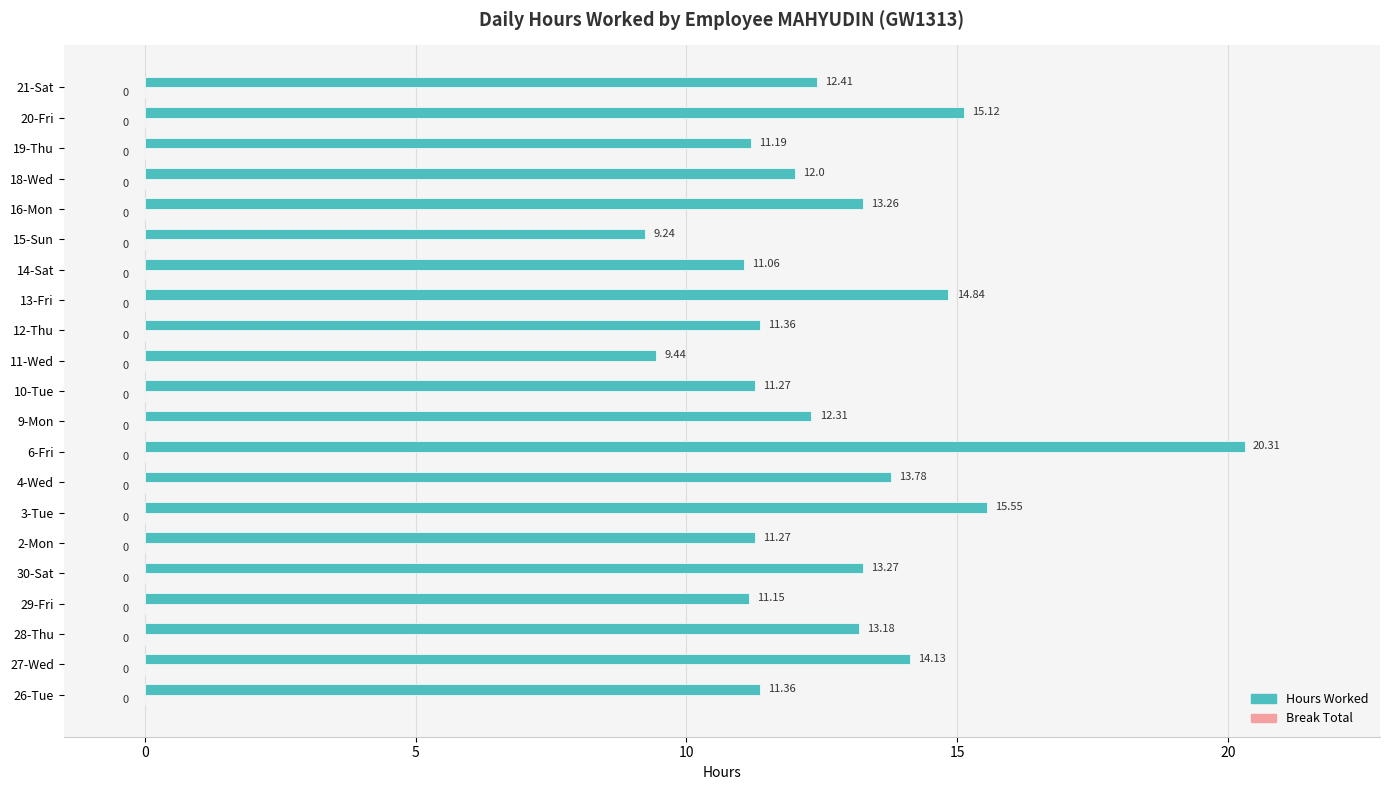

How many bars are there in total?

21